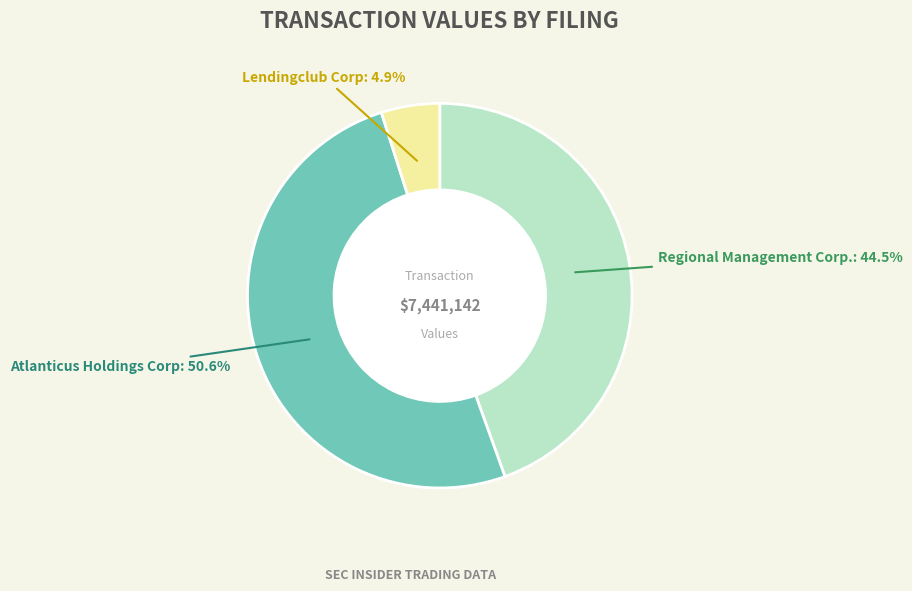

Is there a majority slice in this chart?

Yes